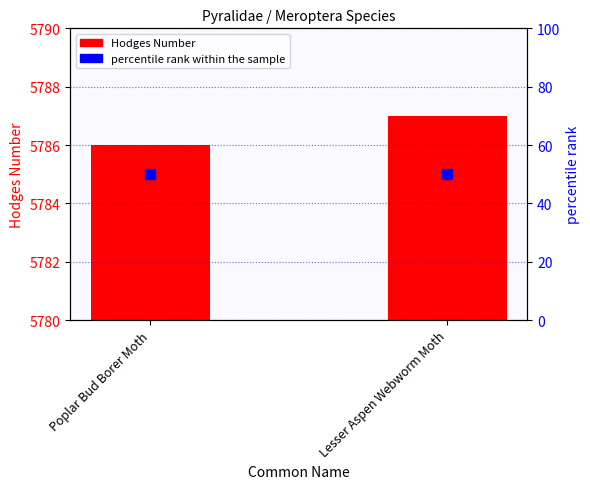

Reading right to left, extract all data points from this chart.

Hodges Number: 5787	5786
percentile rank within the sample: 50	50